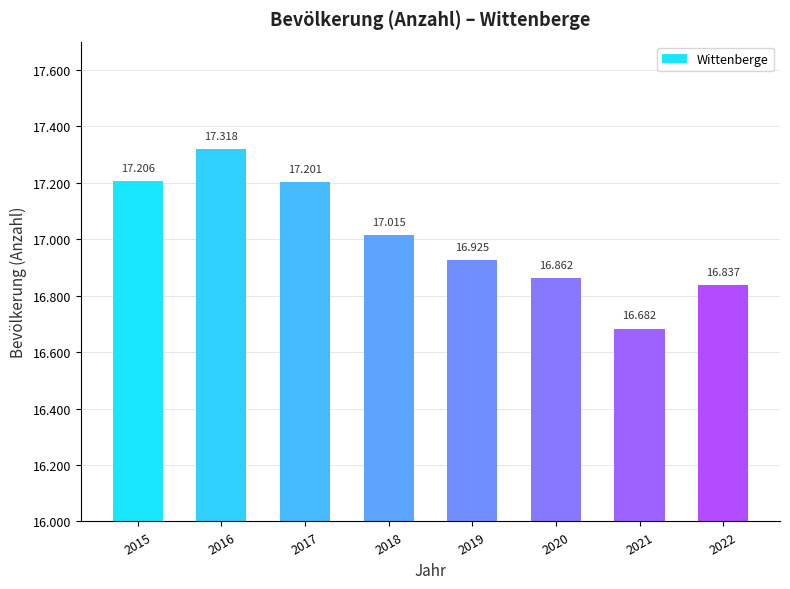

Is it true that the value at 2017 is 5830?

False